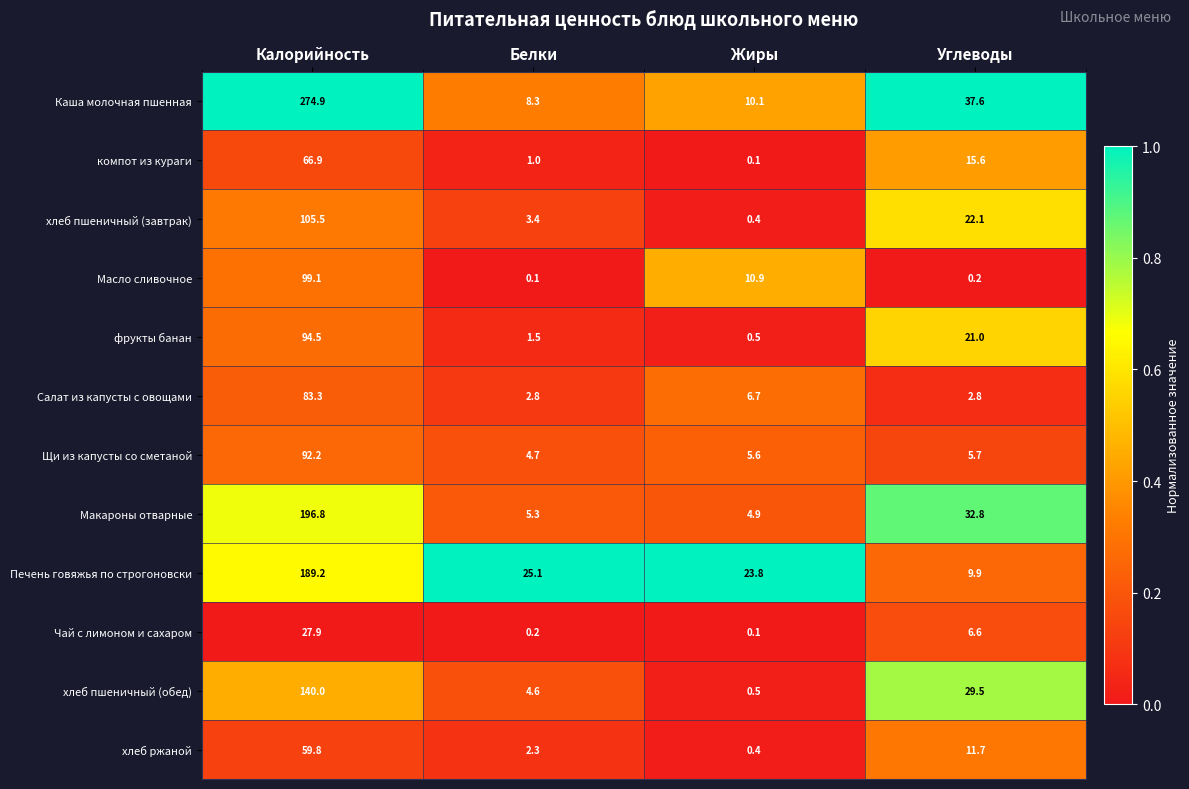

Rank the series by their maximum value, from lowest to highest.

Чай с лимоном и сахаром, хлеб ржаной, компот из кураги, Салат из капусты с овощами, Щи из капусты со сметаной, фрукты банан, Масло сливочное, хлеб пшеничный (завтрак), хлеб пшеничный (обед), Печень говяжья по строгоновски, Макароны отварные, Каша молочная пшенная